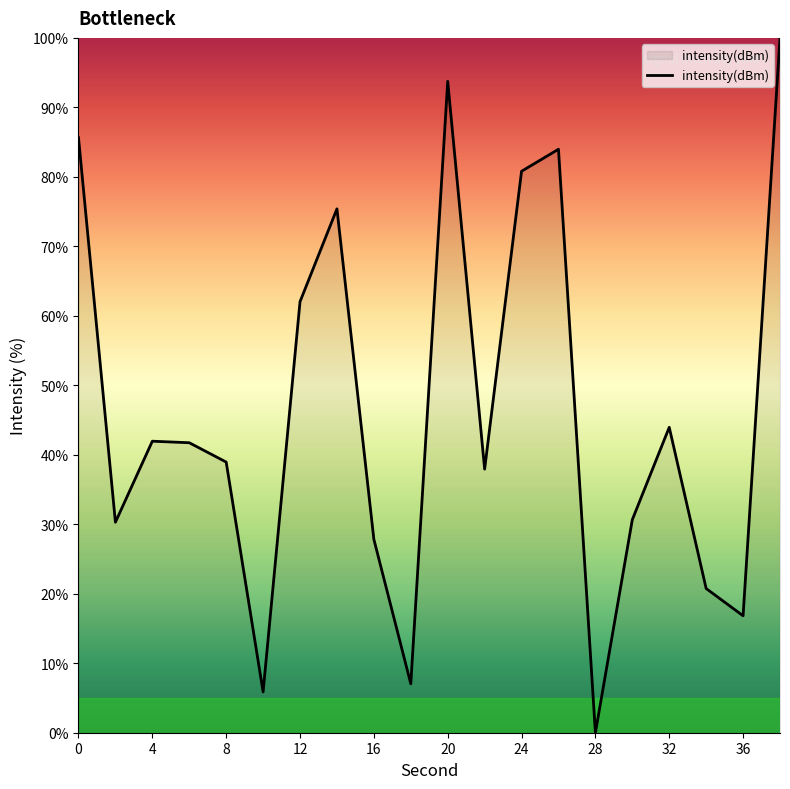

What is the greatest value displayed?

100.0